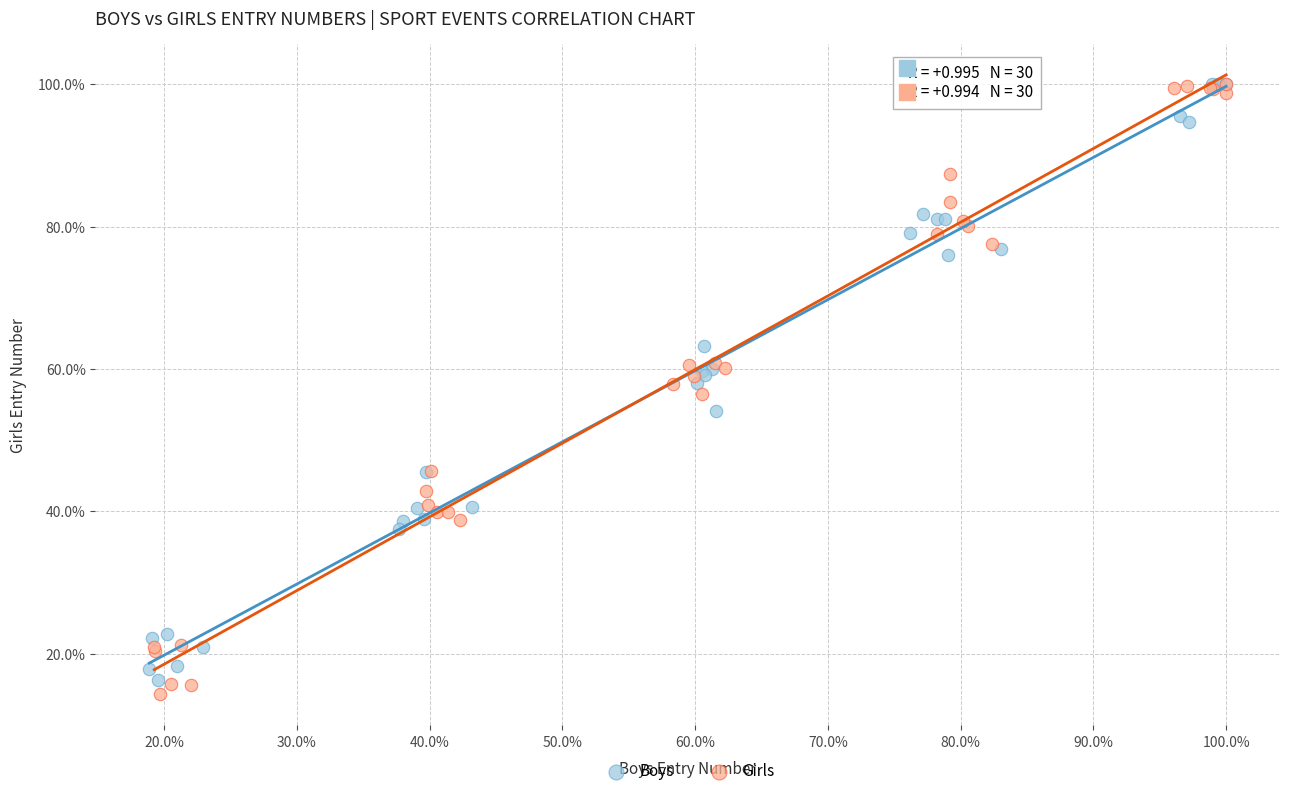

What are all the series names shown in the legend?

Boys, Girls